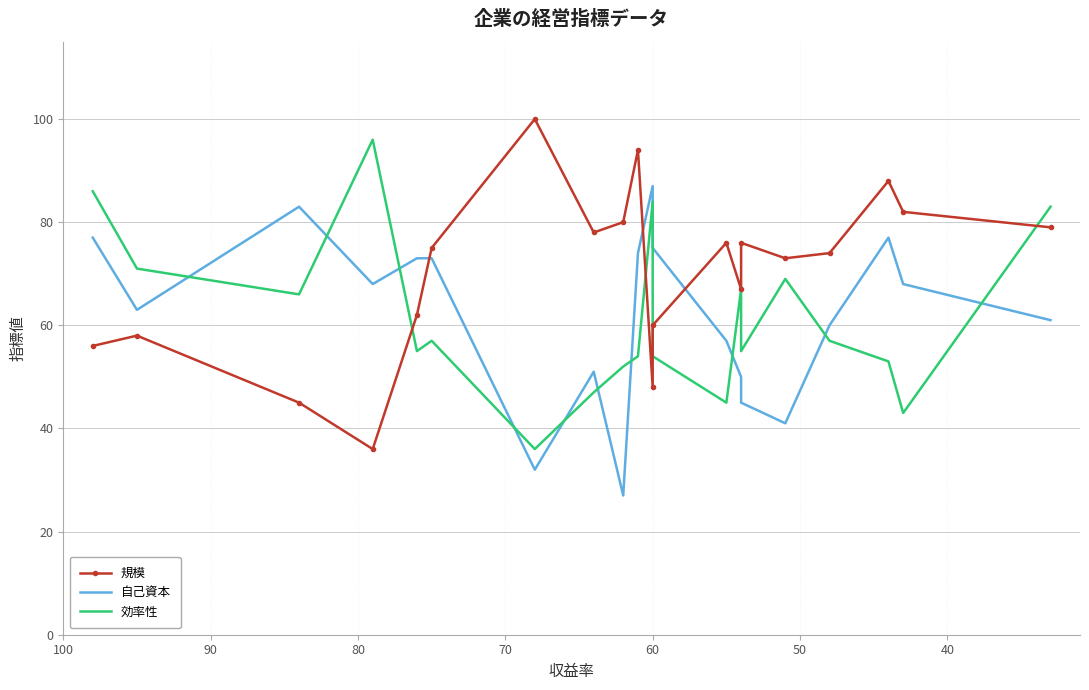

How many values in the 自己資本 series are below 68?

10